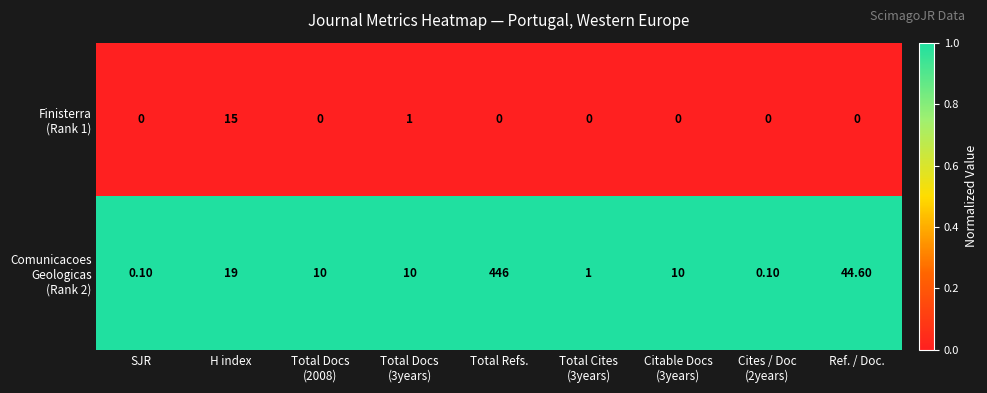

At which category is the sum across all series the highest?

Total Refs.